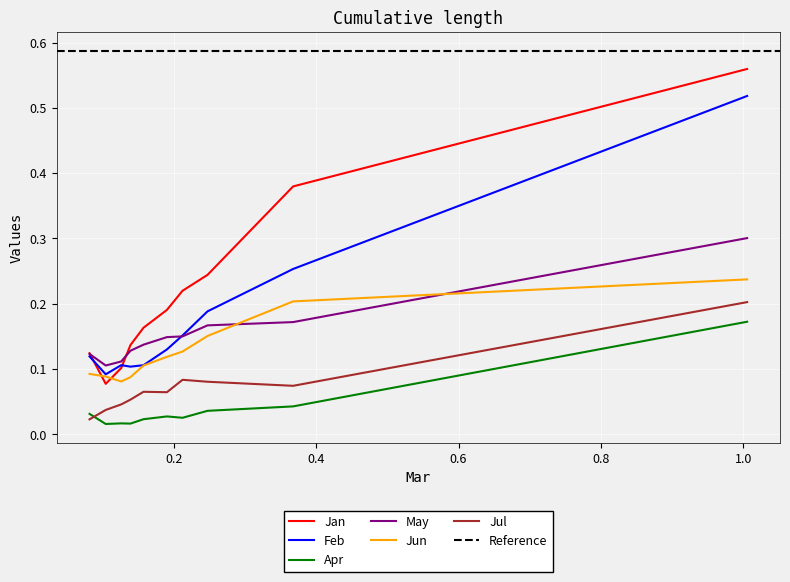

True or false: May and Apr cross at least once.

False